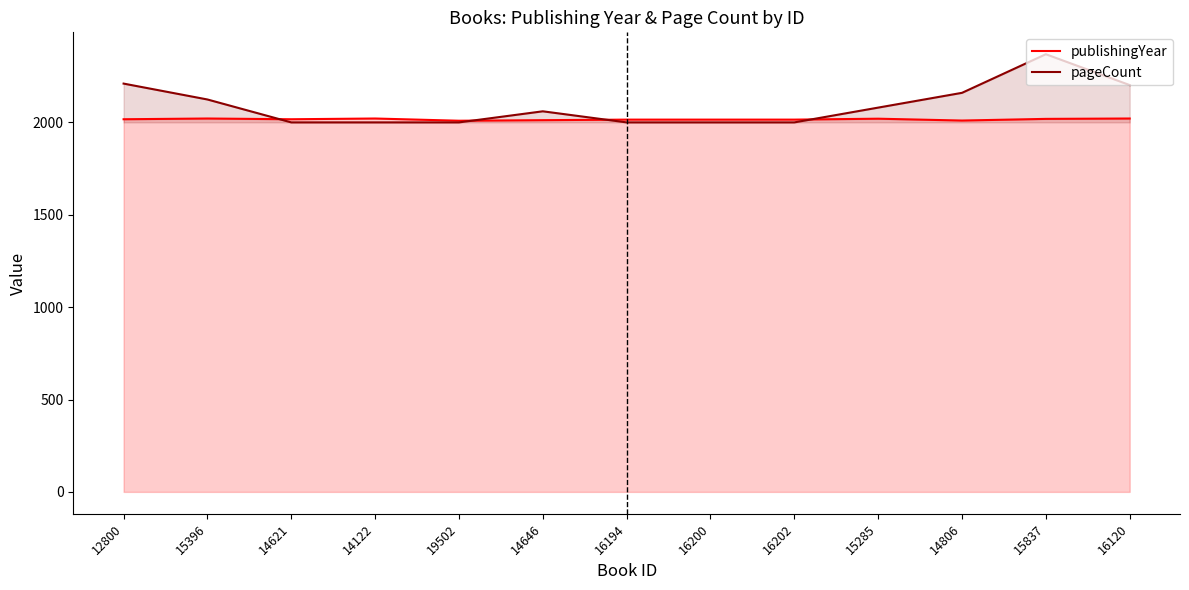

True or false: pageCount has more than 1 interior local peaks.

True